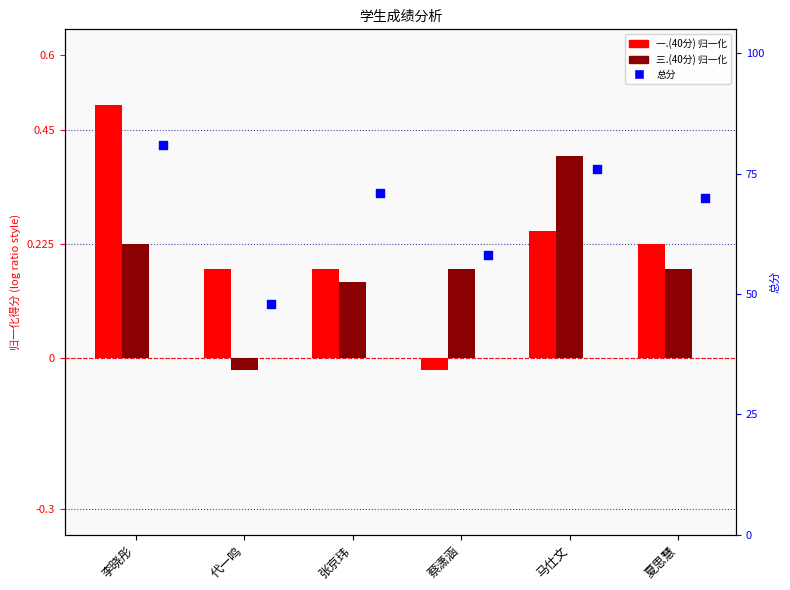

At which category is the sum across all series the highest?

李晓彤